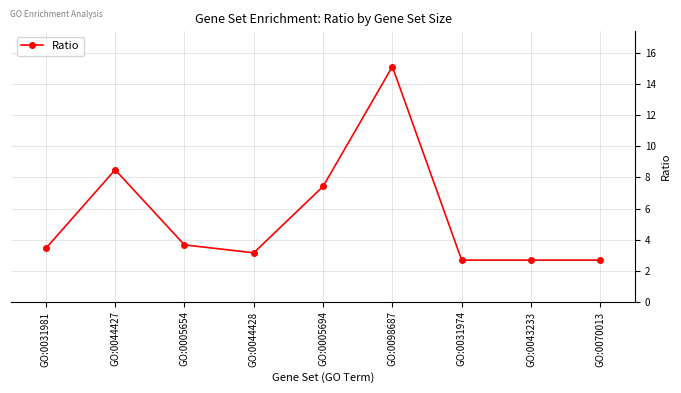

What is the label of the 5th point from the right?

GO:0005694